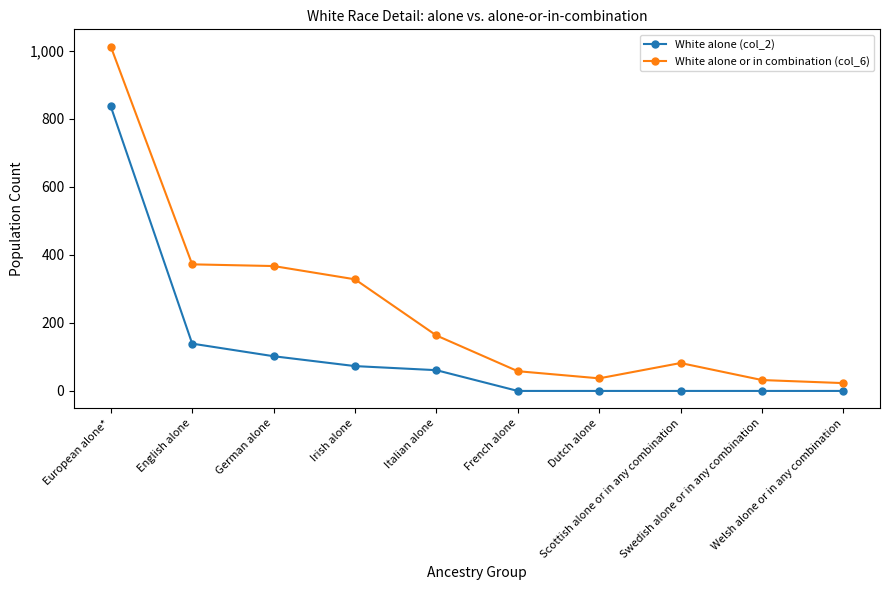

Which series has the widest spread of values?

White alone or in combination (col_6)